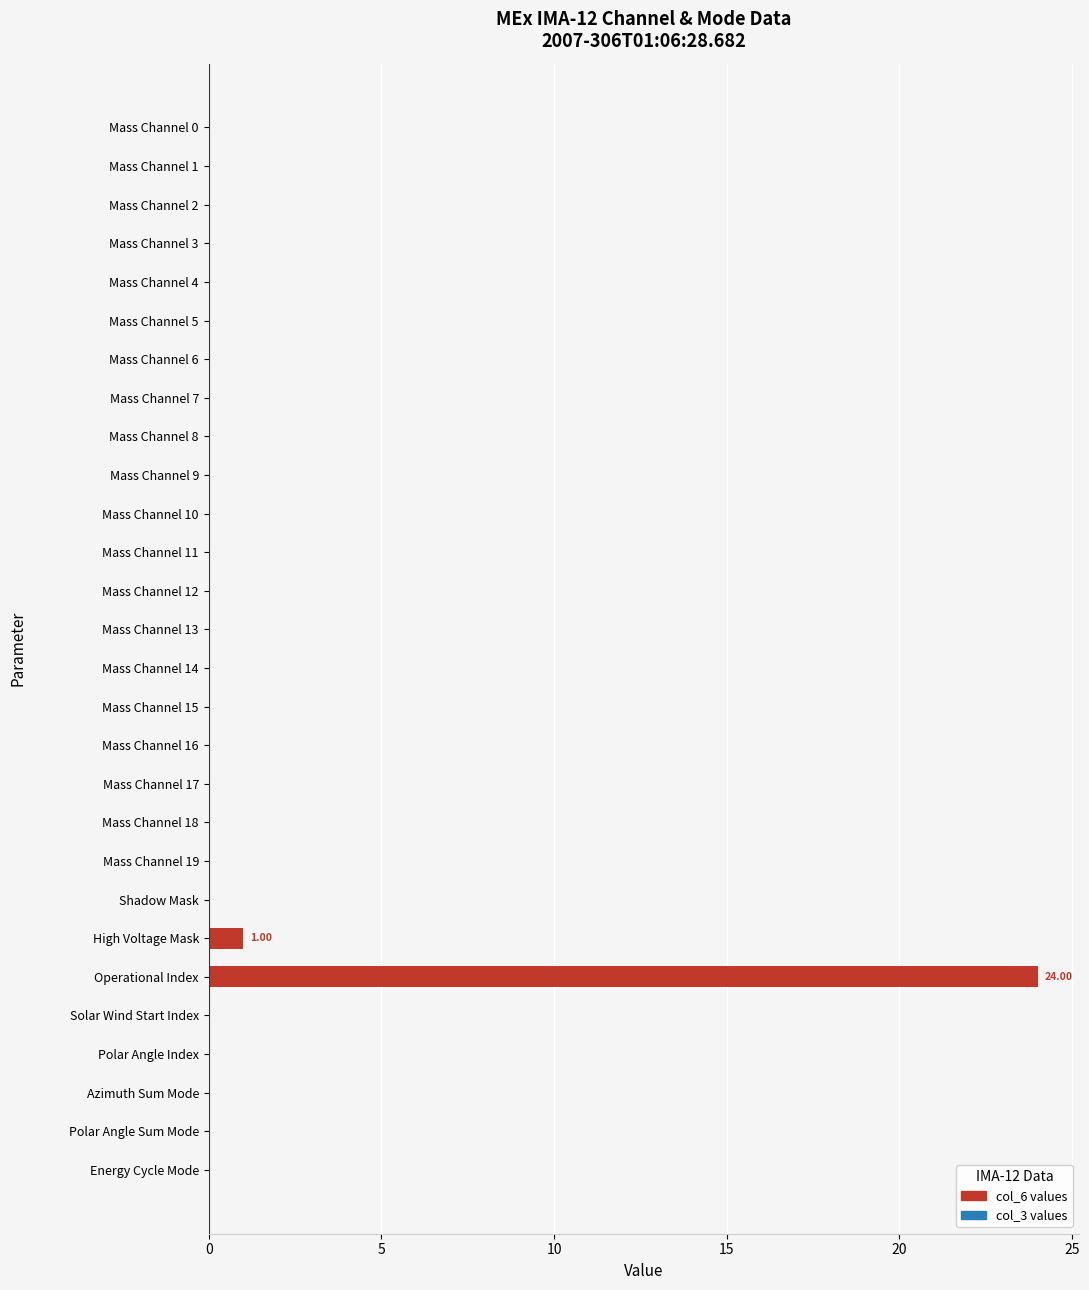

What is the change in value from Mass Channel 1 to Operational Index?

+24